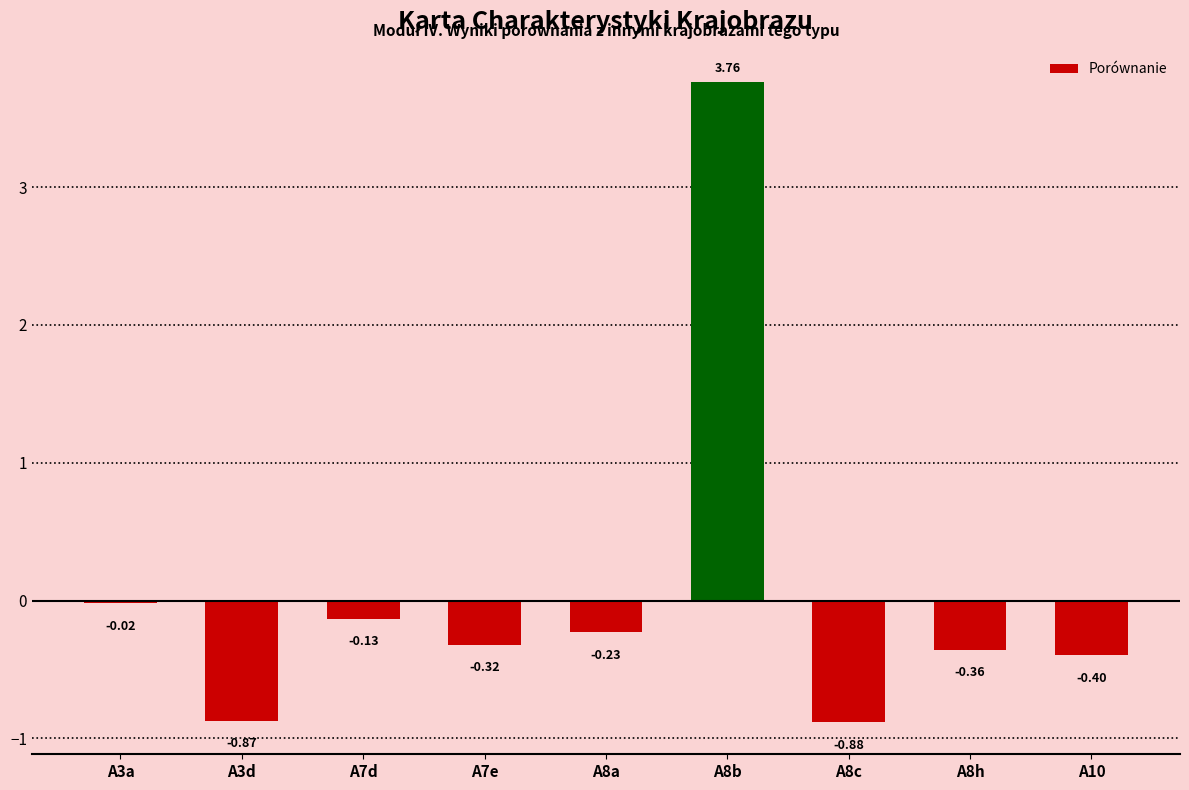

Are the bars horizontal?

No